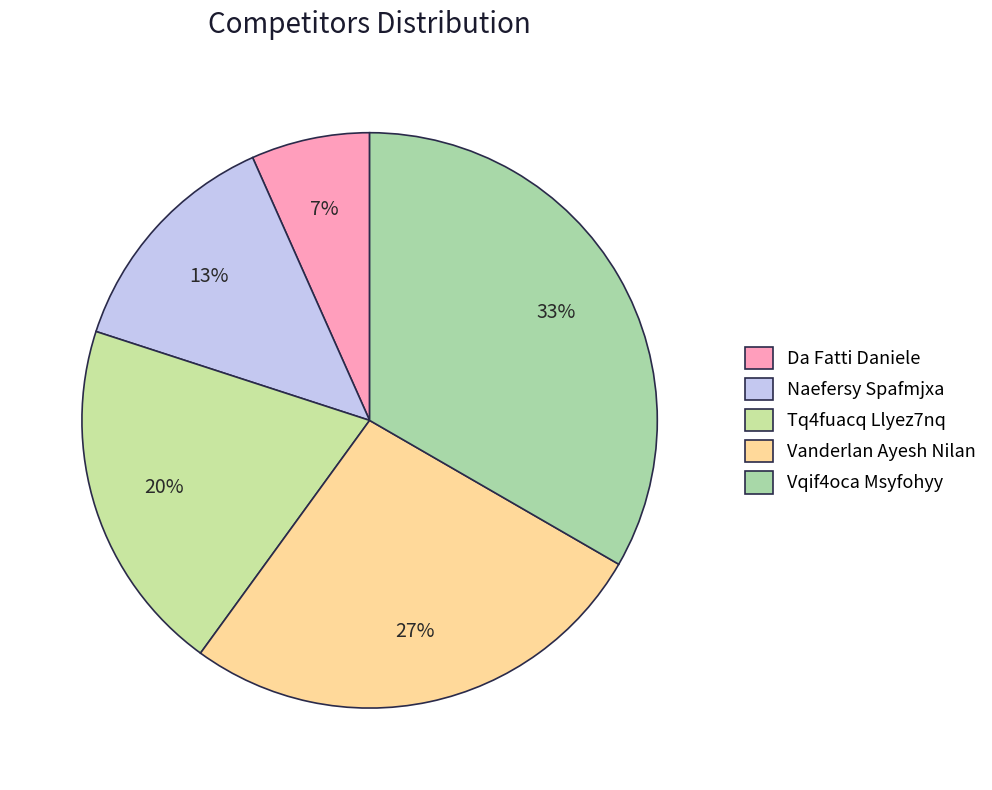

To the nearest percent, what portion does Vqif4oca Msyfohyy represent?

33%